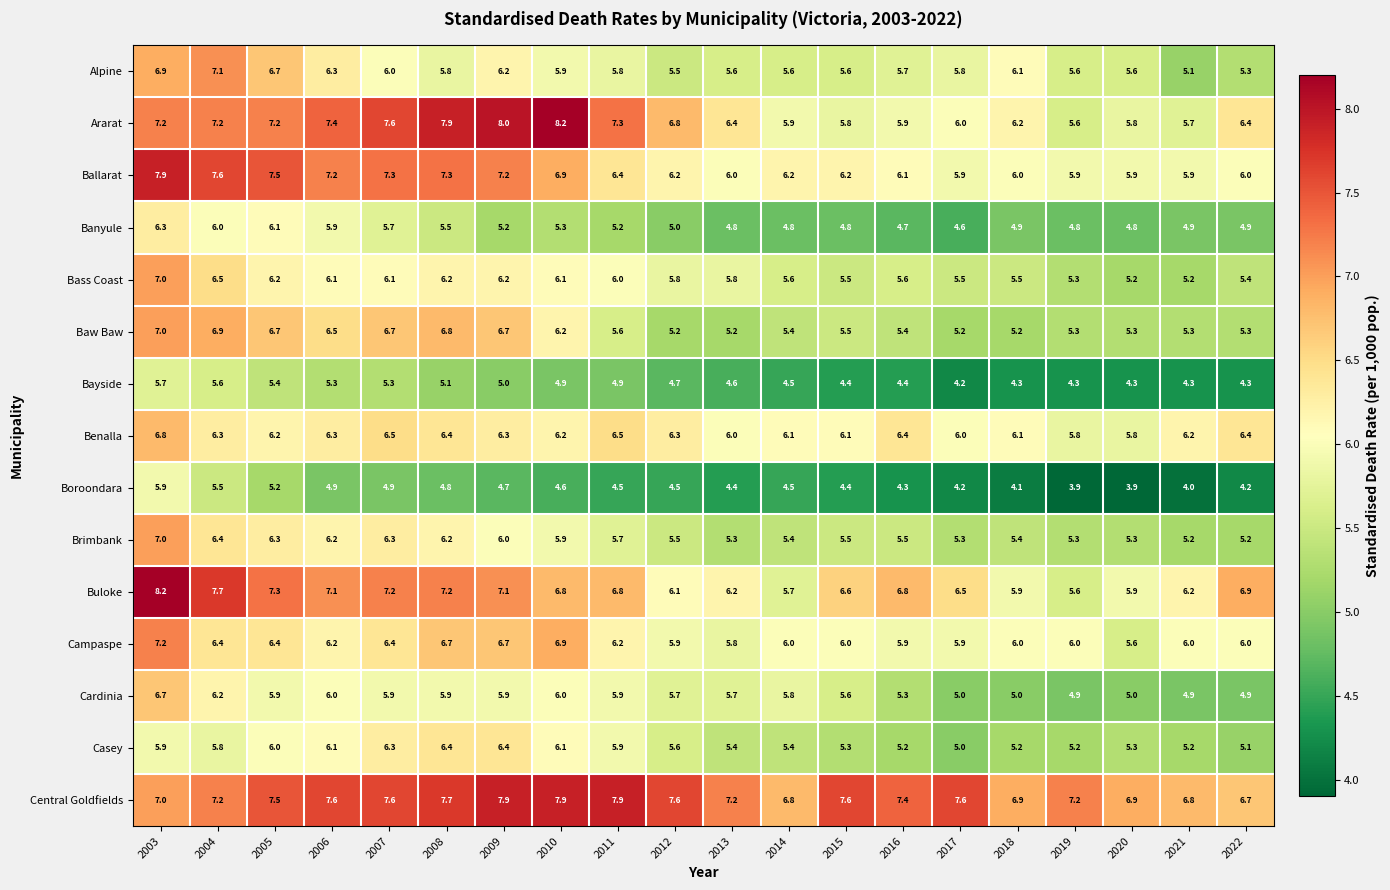

At which category is the sum across all series the highest?

2003